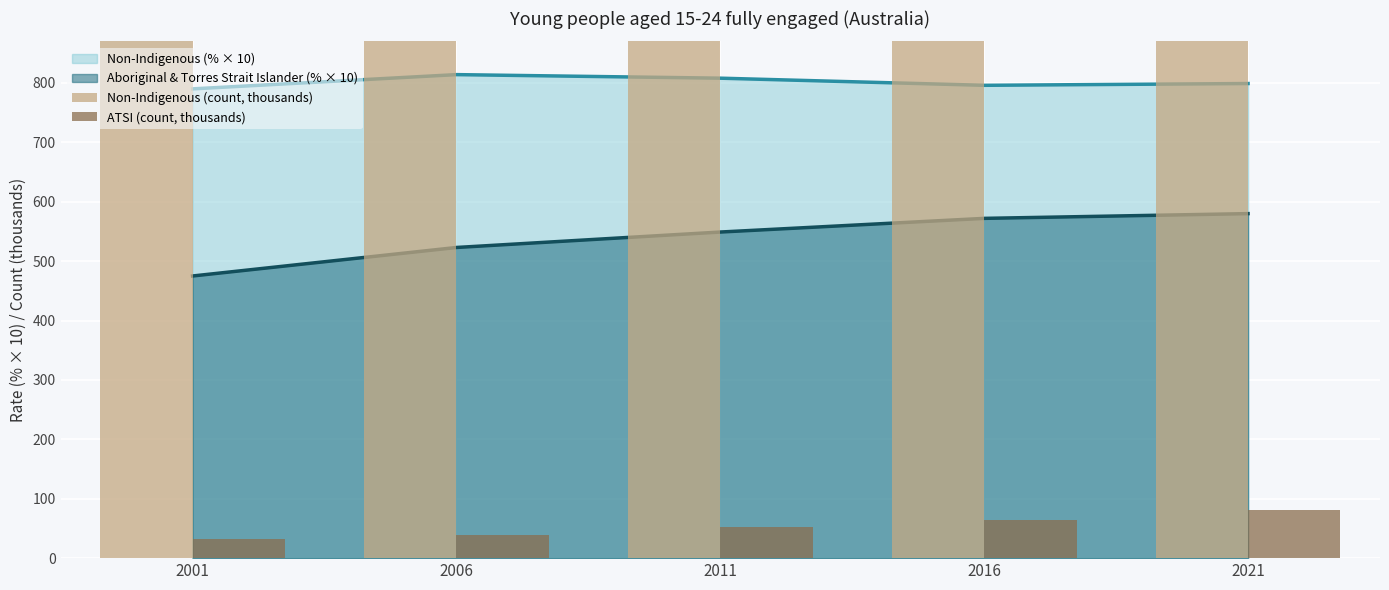

Which category has the highest value in the ATSI (count, thousands) series?

2021